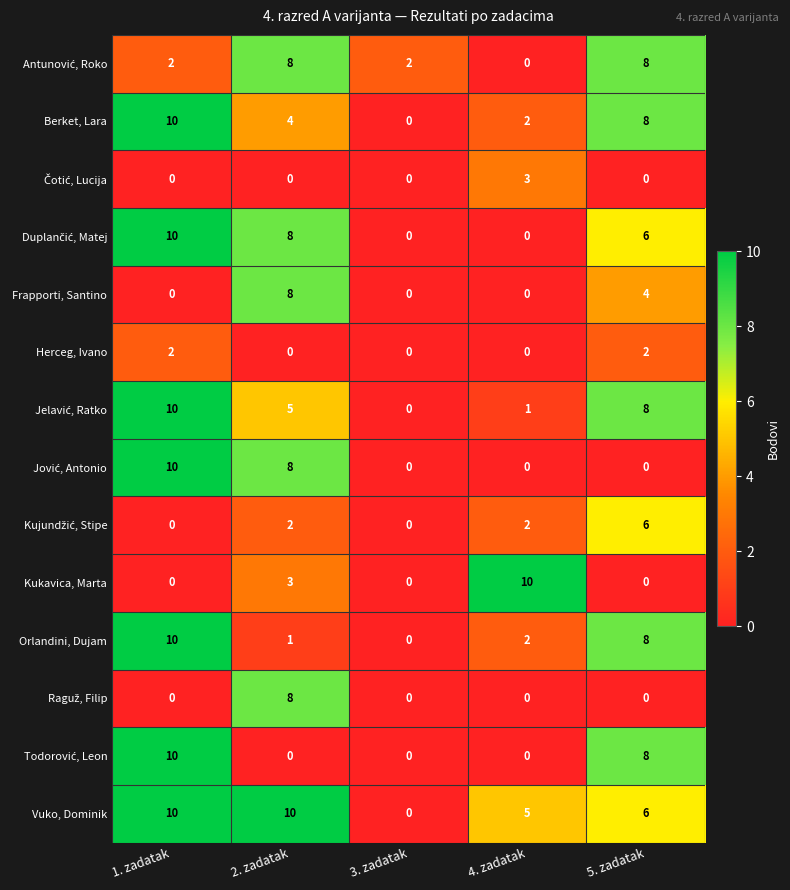

Is it true that Berket, Lara equals 5 at 3. zadatak?

False